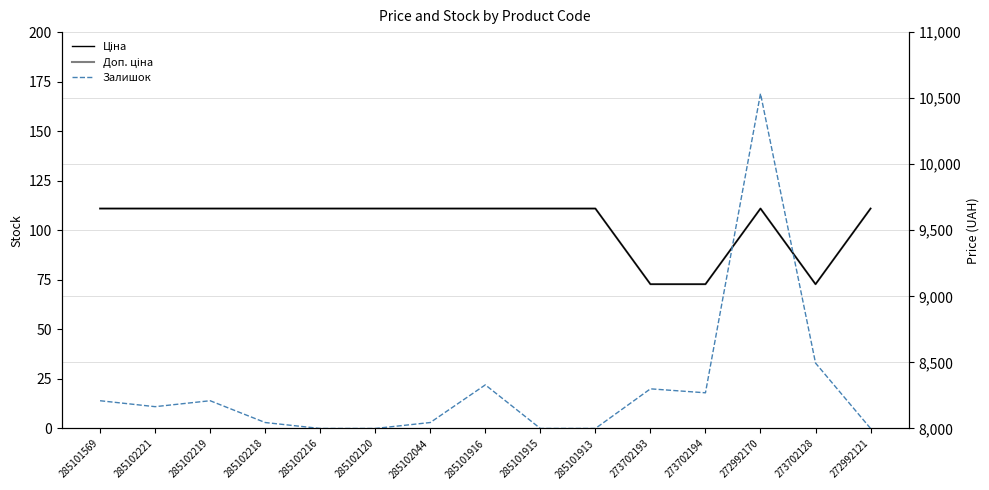

Which category has the highest value across all series?

285101569